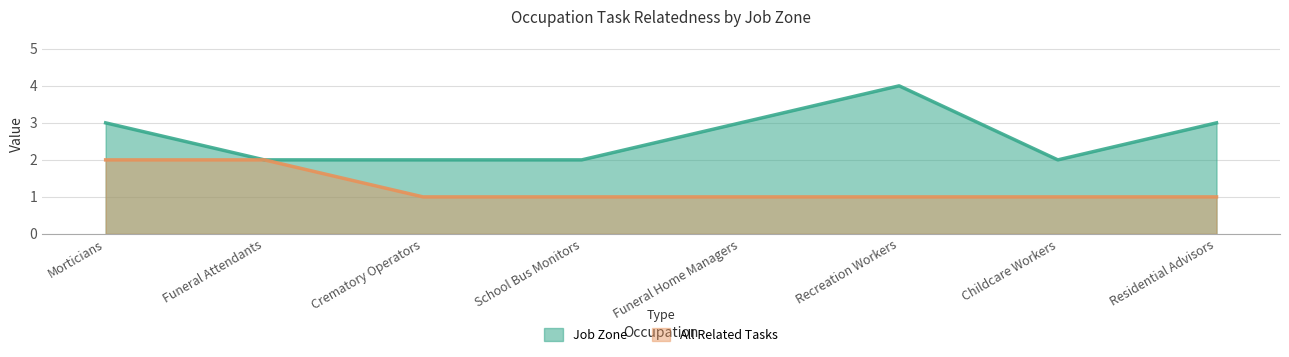

True or false: Job Zone has more than 0 points higher than both neighbors.

True